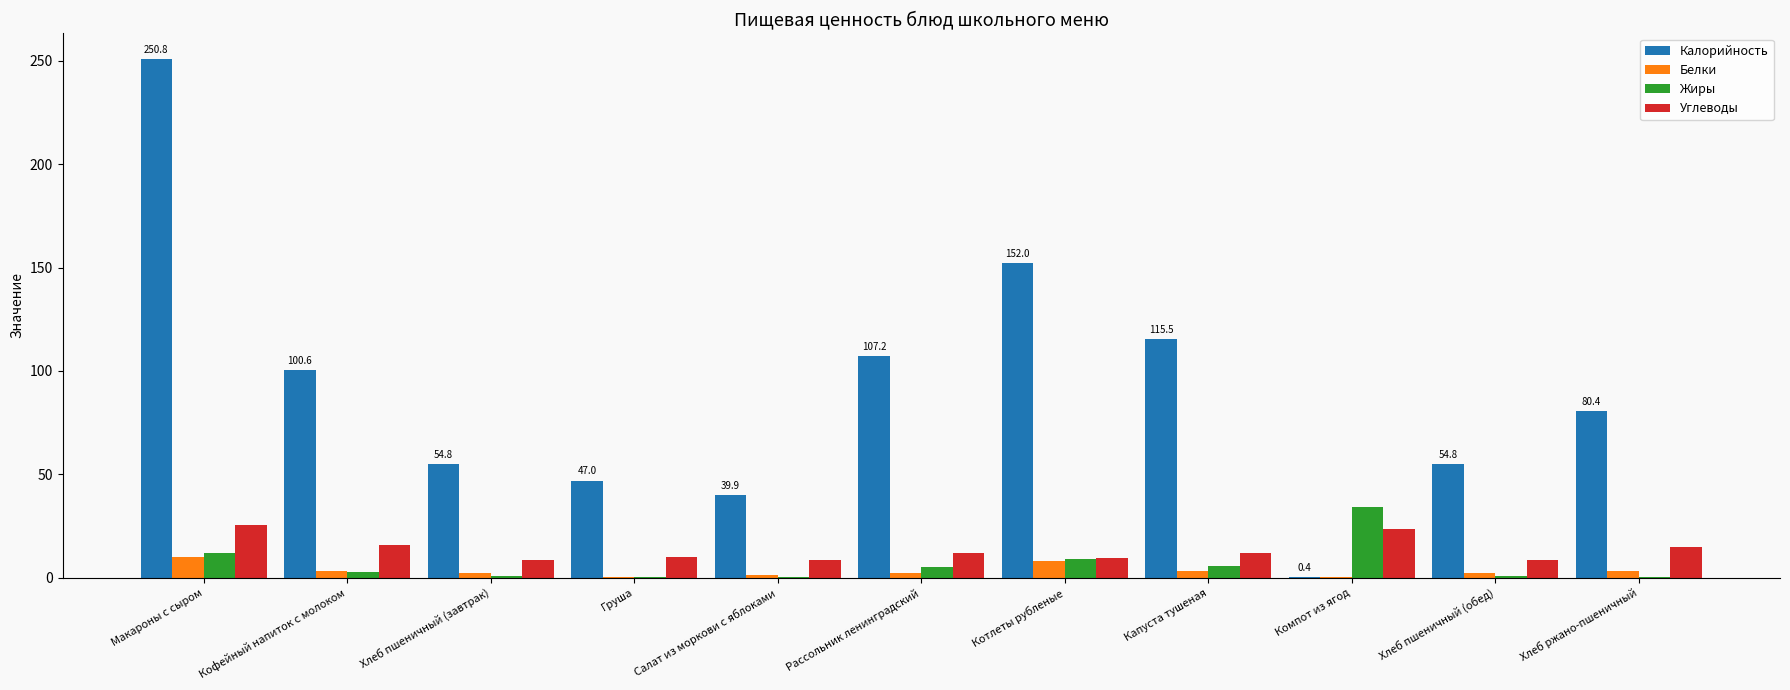

What is the maximum value for Углеводы?

25.6